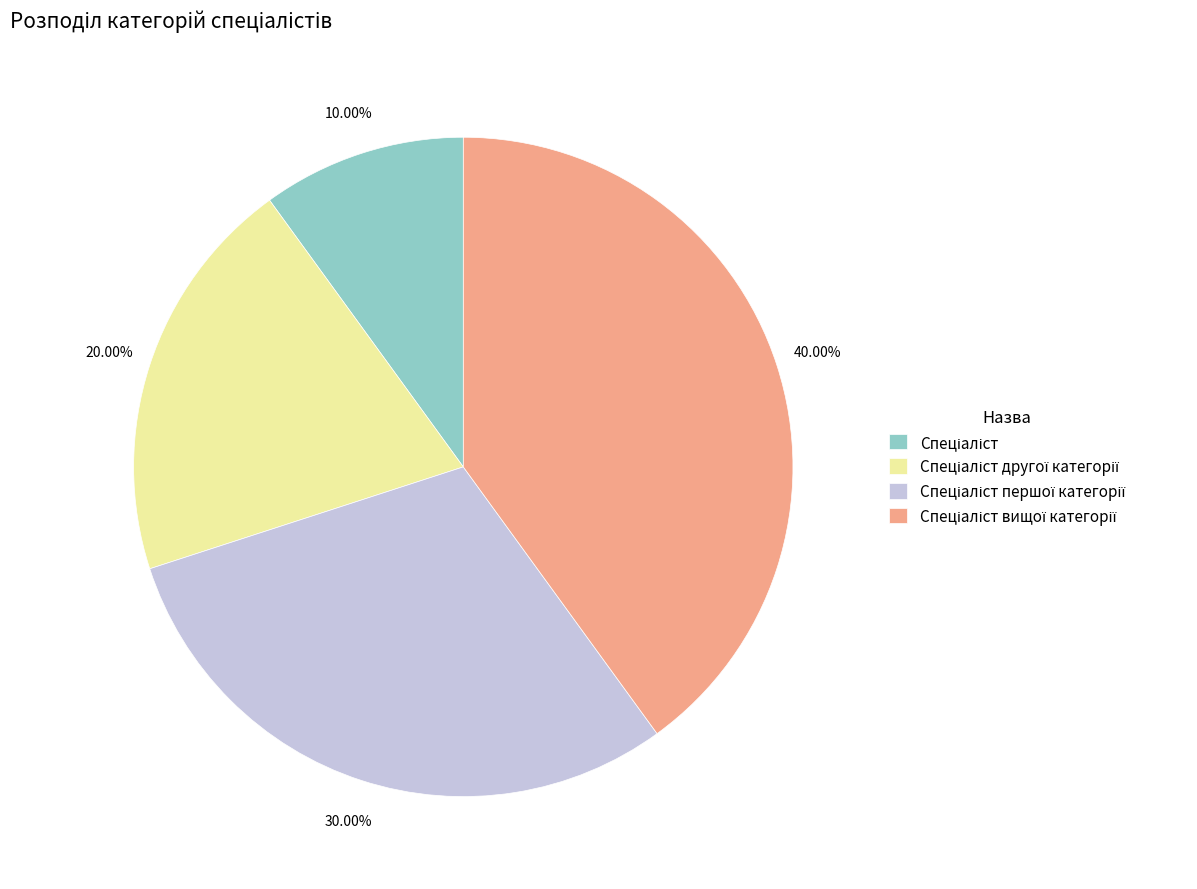

Count the number of slices in the pie.

4